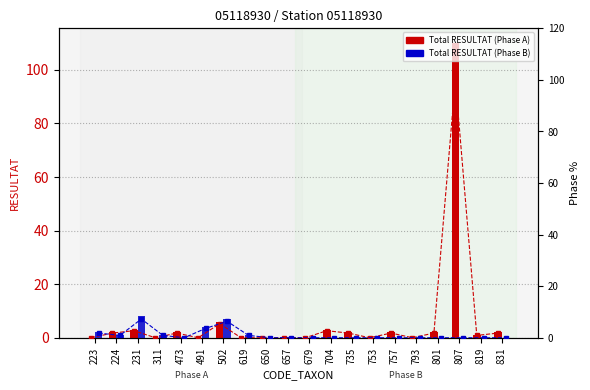

What is the average value of the Total RESULTAT (Phase B) series?

1